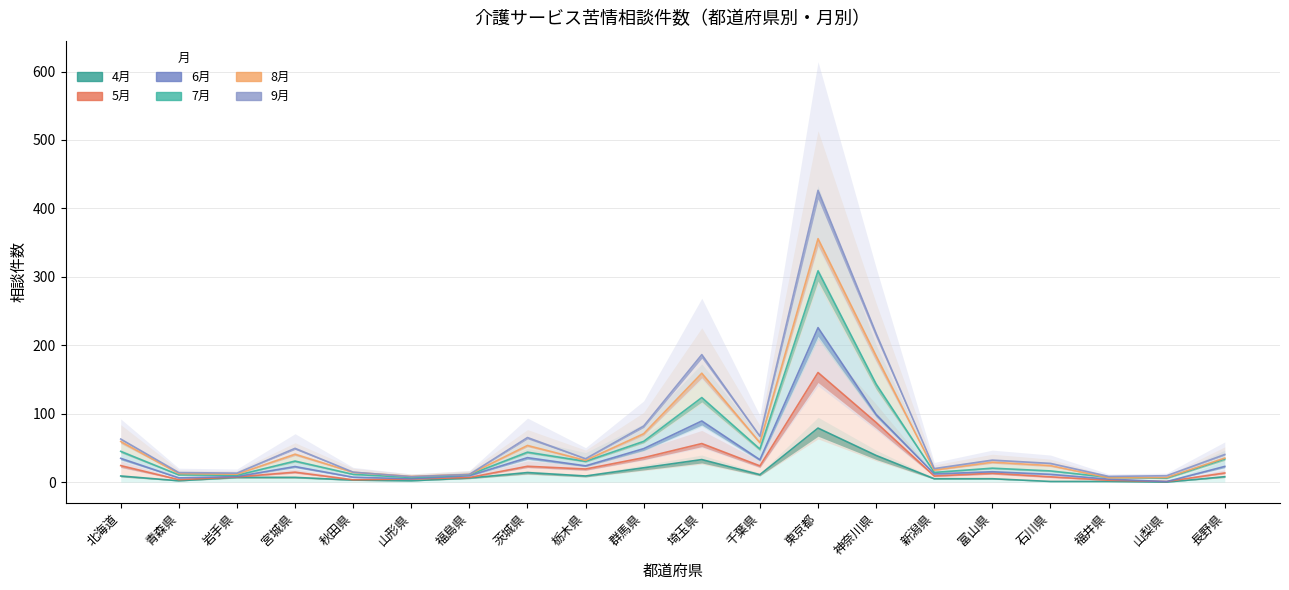

What is the lowest value of the 5月 series?

1.0